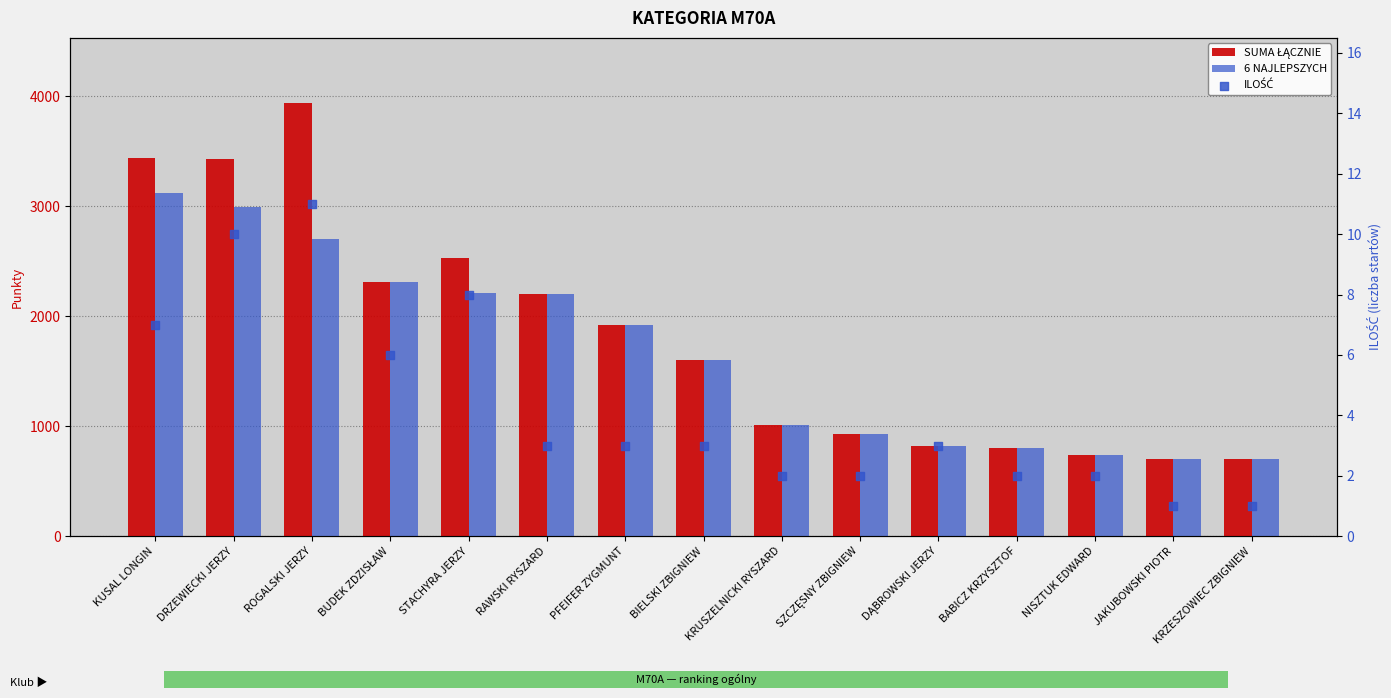

At how many categories does at least one series exceed 3406?

3